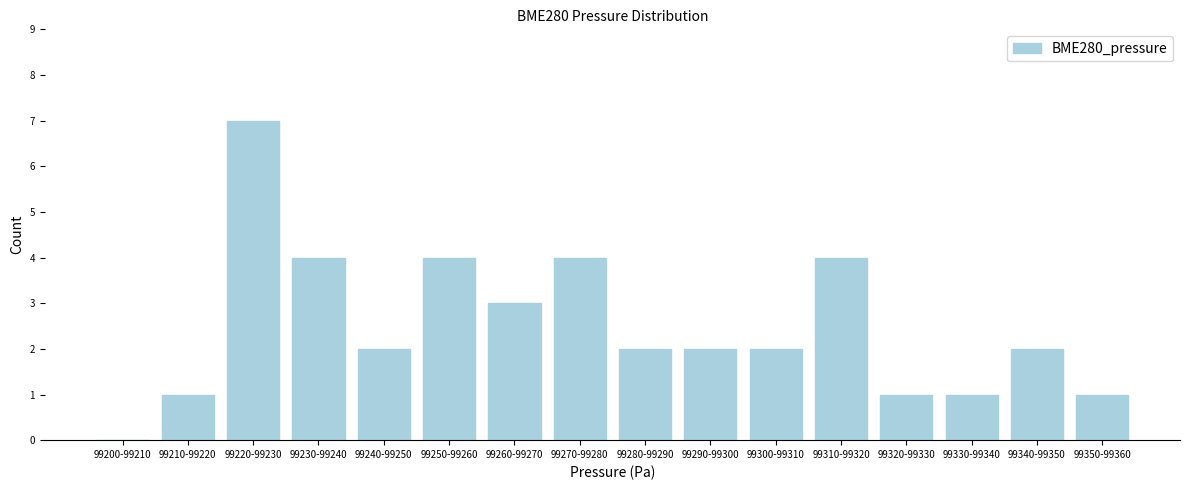

Reading left to right, what are all the values shown in this chart?

99200-99210=0	99210-99220=1	99220-99230=7	99230-99240=4	99240-99250=2	99250-99260=4	99260-99270=3	99270-99280=4	99280-99290=2	99290-99300=2	99300-99310=2	99310-99320=4	99320-99330=1	99330-99340=1	99340-99350=2	99350-99360=1